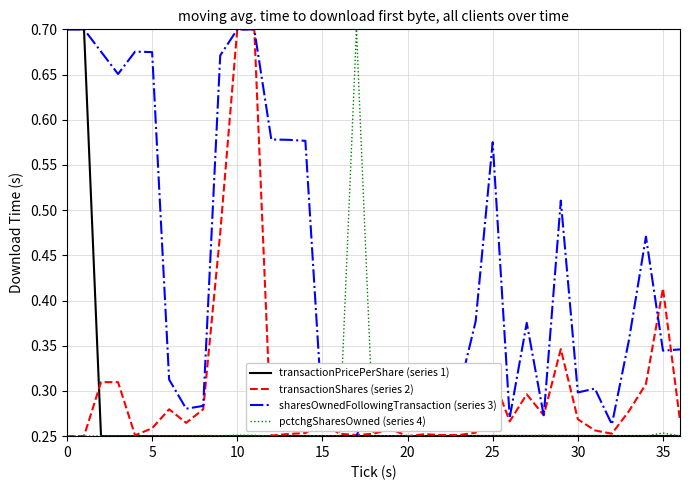

How many sharesOwnedFollowingTransaction (series 3) values are between 0 and 1?

37